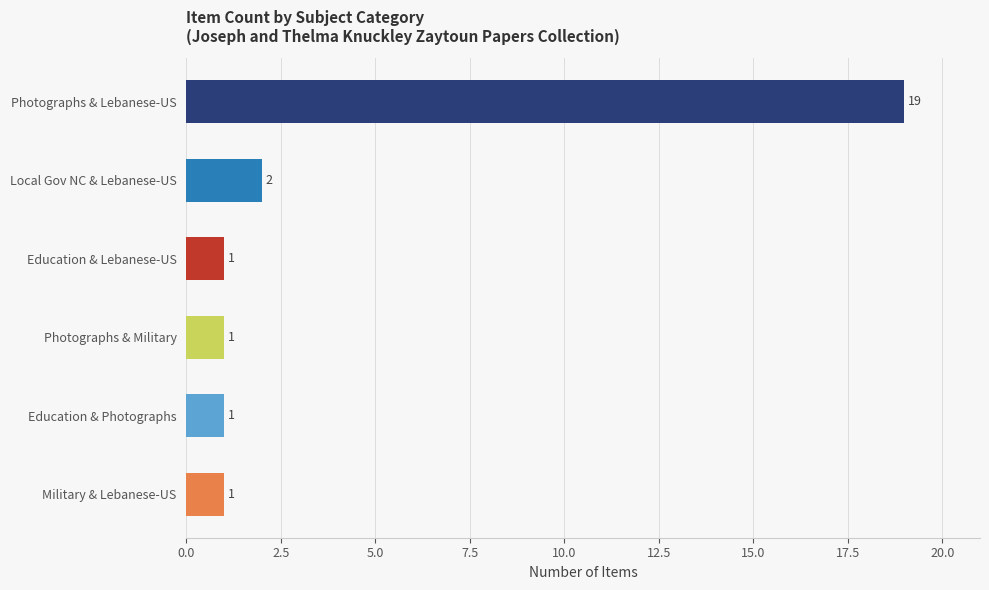

What is the maximum value shown in the chart?

19